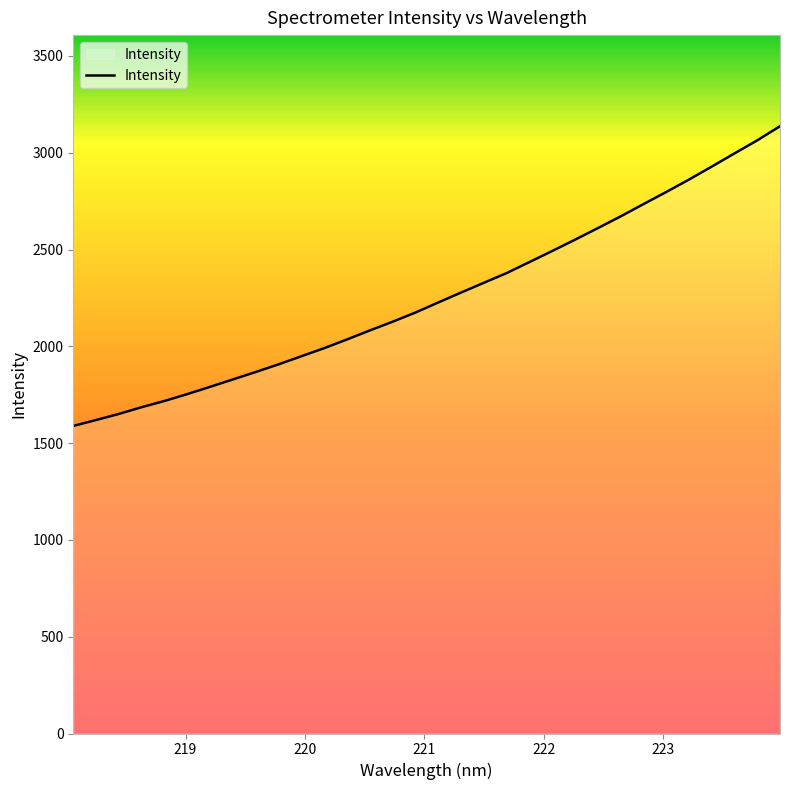

What is the difference between the maximum and minimum values?

1548.2